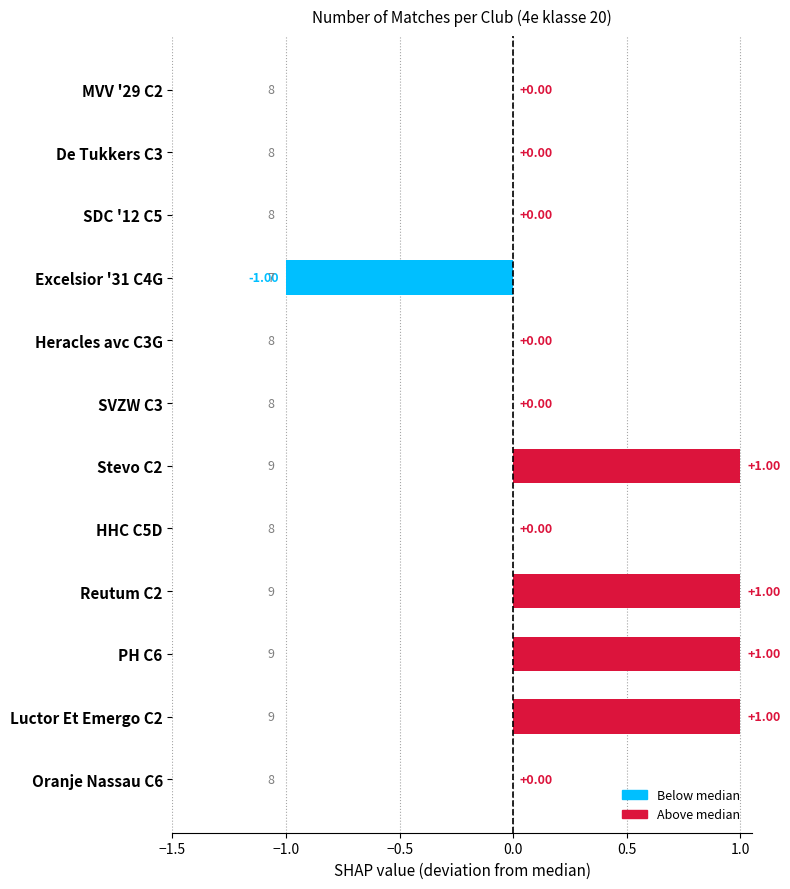

What is the change in value from Oranje Nassau C6 to Reutum C2?

+1